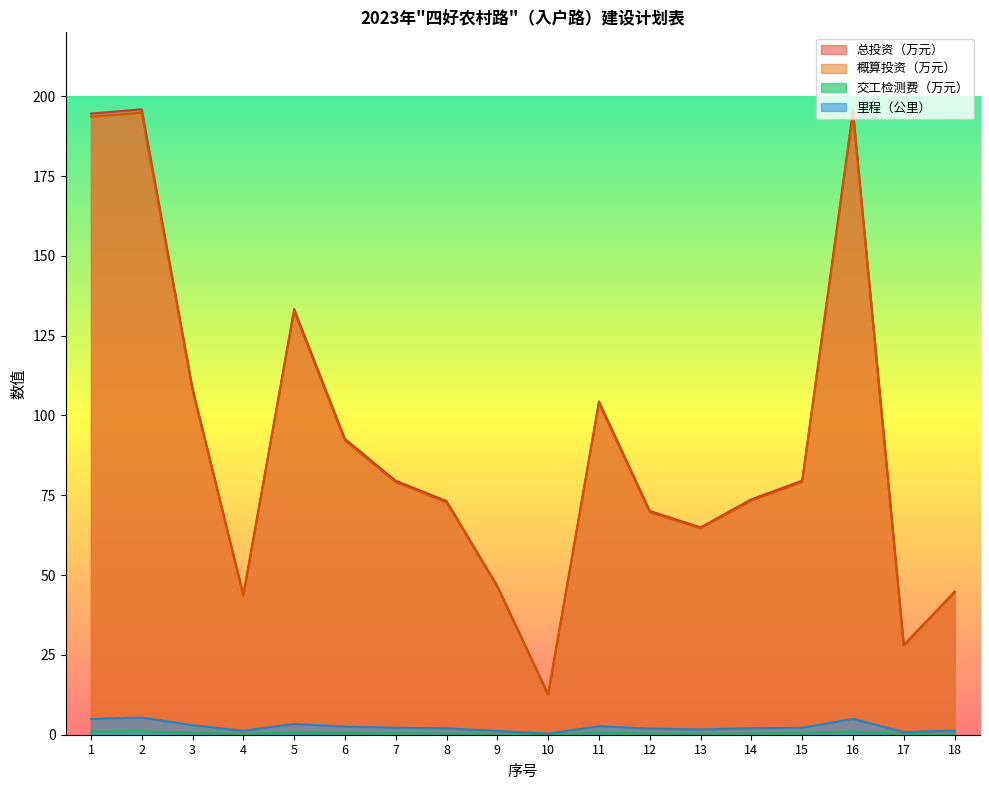

How many series are shown in this chart?

4